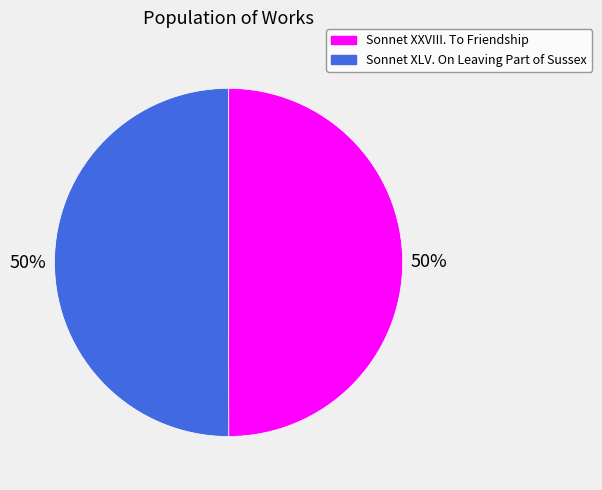

Is it true that Sonnet XLV. On Leaving Part of Sussex is 50% of the pie?

True